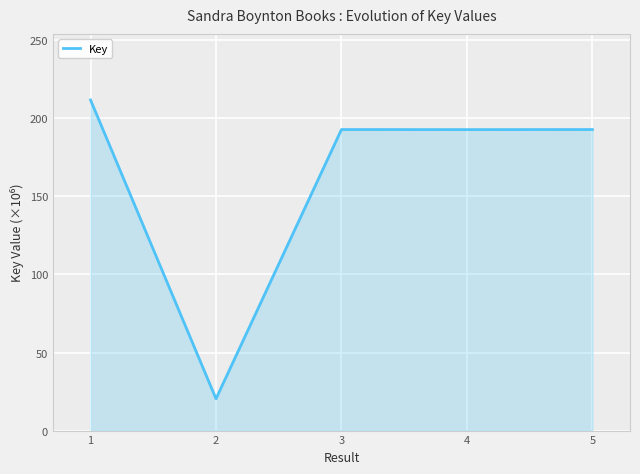

What is the change in value from 1 to 2?

-191.3